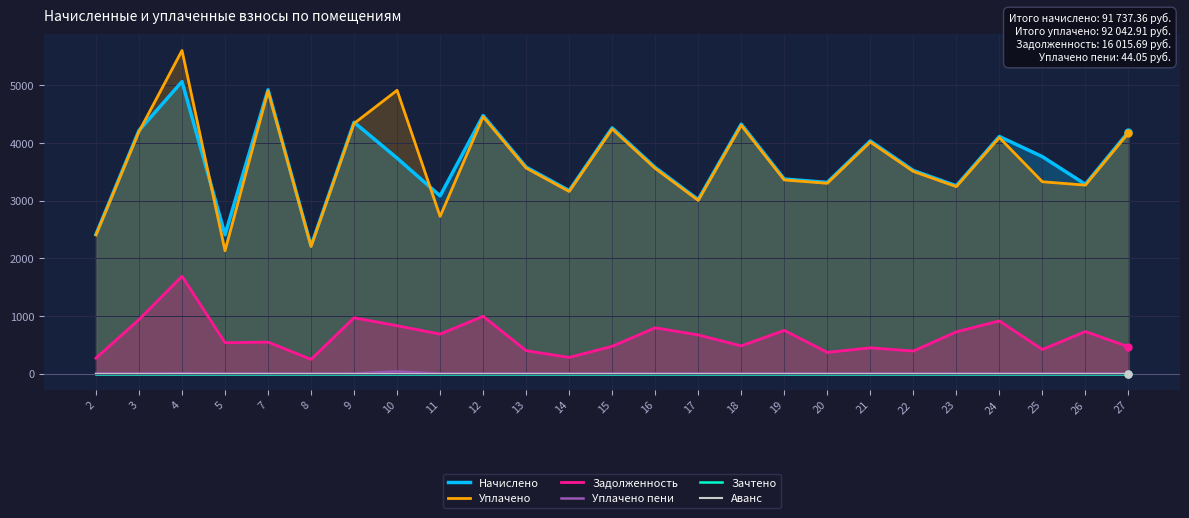

True or false: Зачтено and Уплачено intersect in this chart.

False